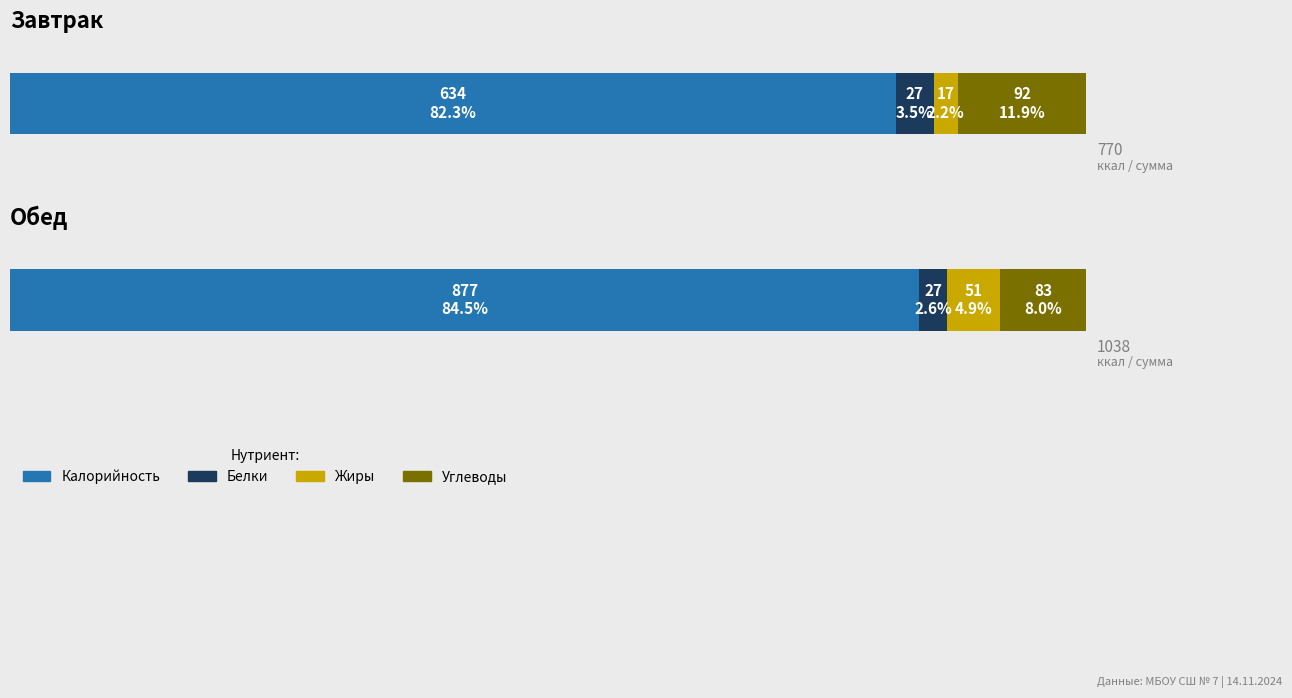

The value of Жиры at 3 is 0.0. True or false?

True